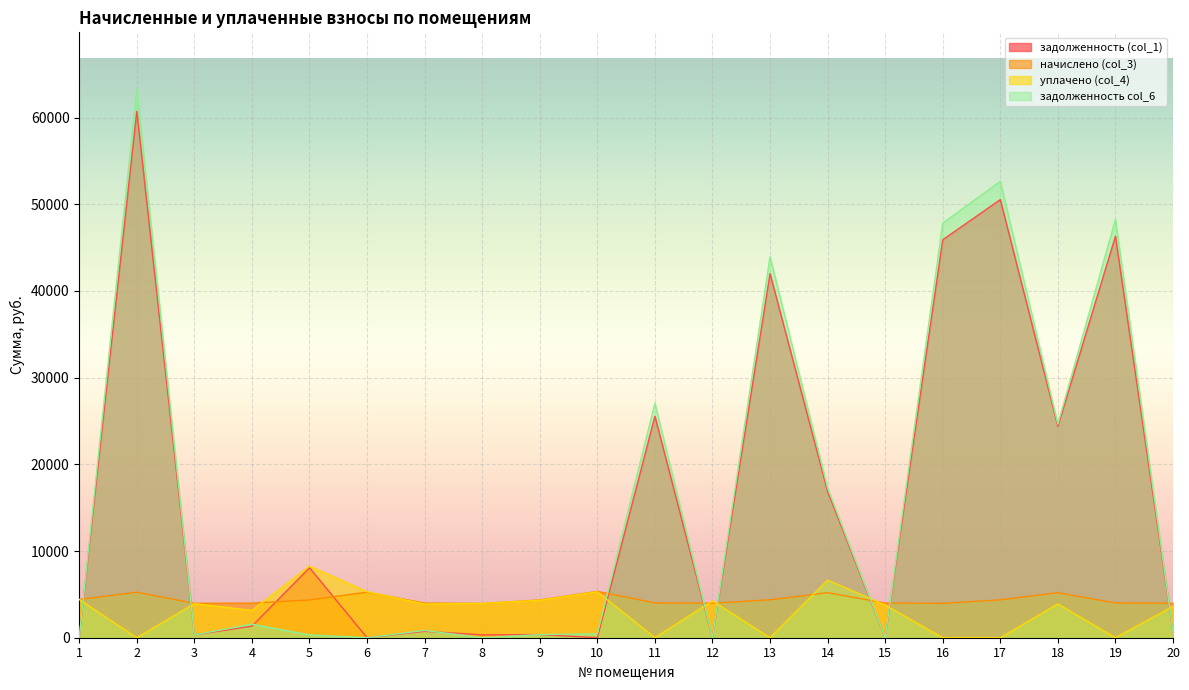

The value of уплачено (col_4) at 6 is 2191.6. True or false?

False